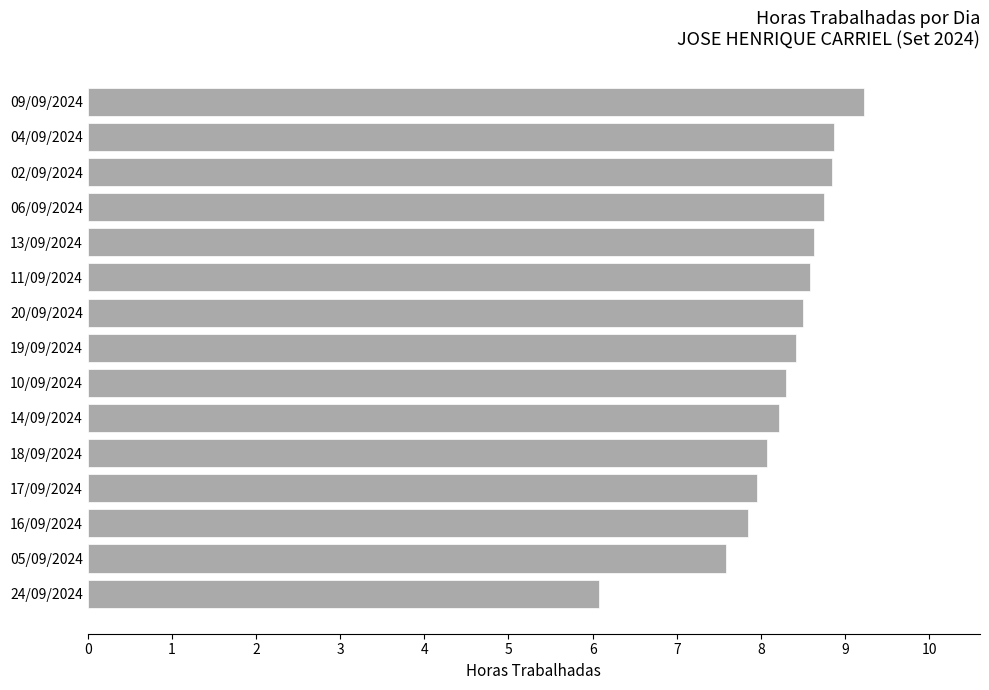

Which has a higher value, 09/09/2024 or 18/09/2024?

09/09/2024